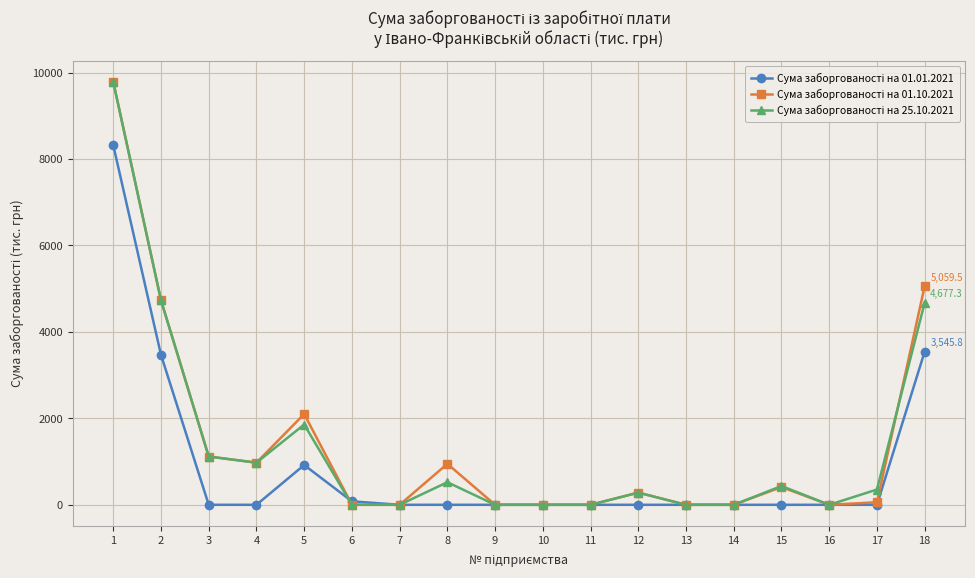

Count the number of categories in the chart.

18